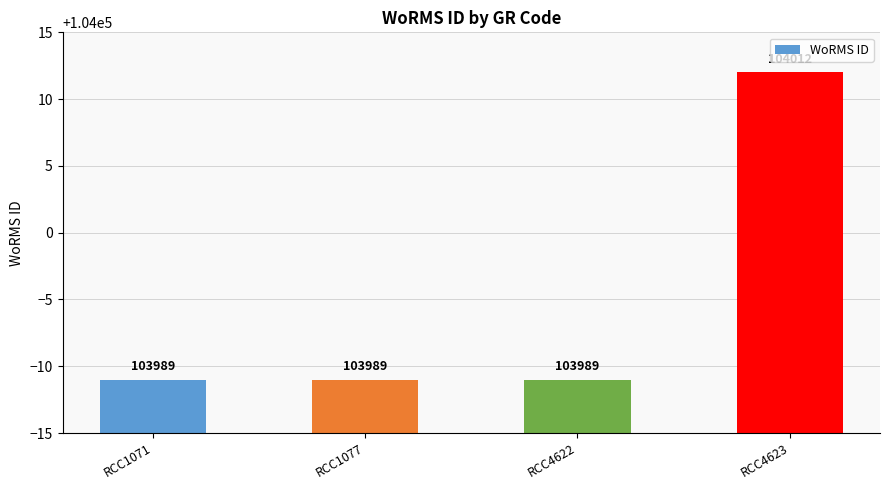

Reading left to right, what are all the values shown in this chart?

103989	103989	103989	104012